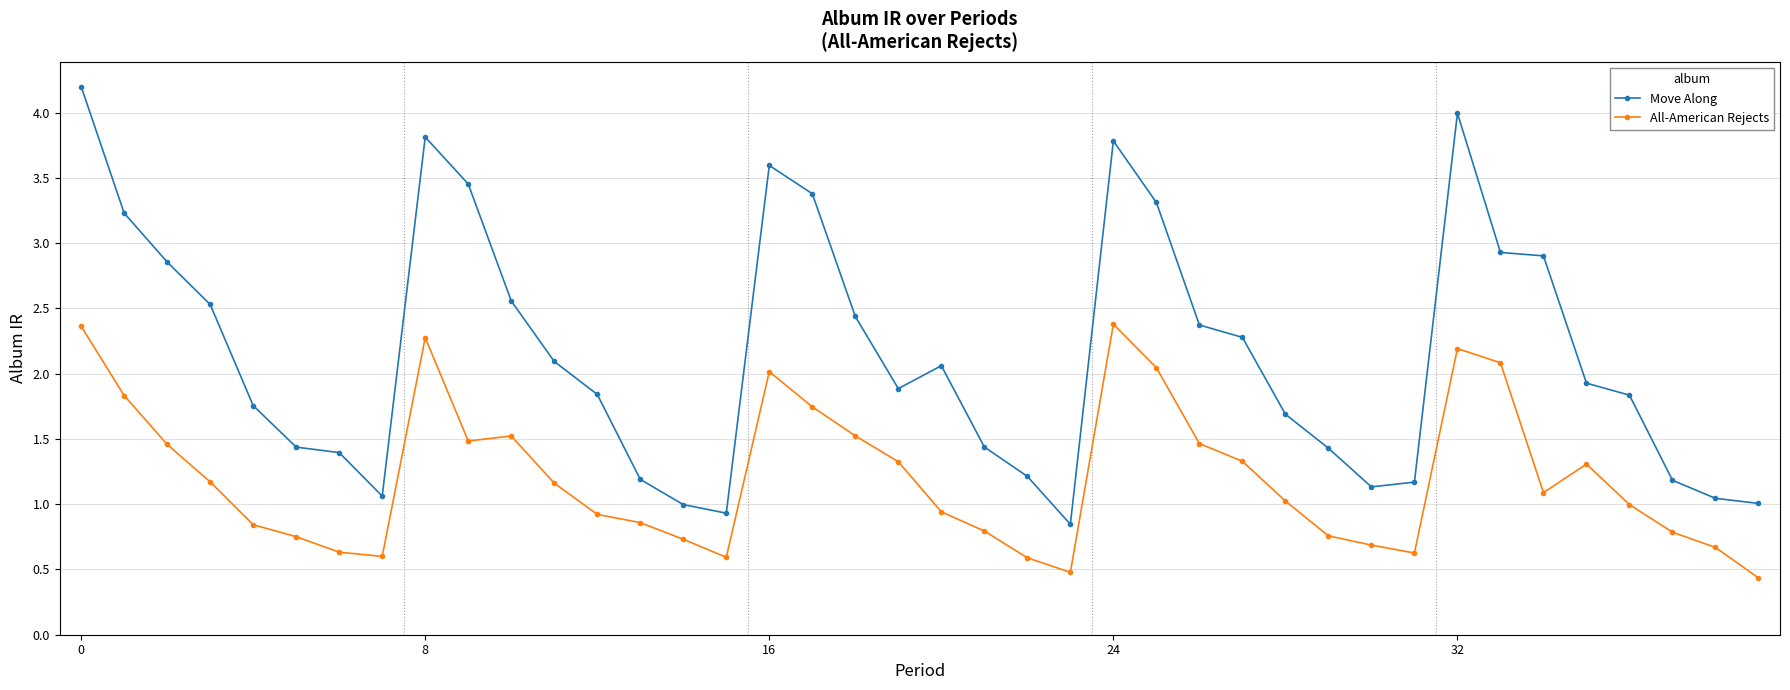

What is the value of the All-American Rejects point at the 9th from the left?

2.3